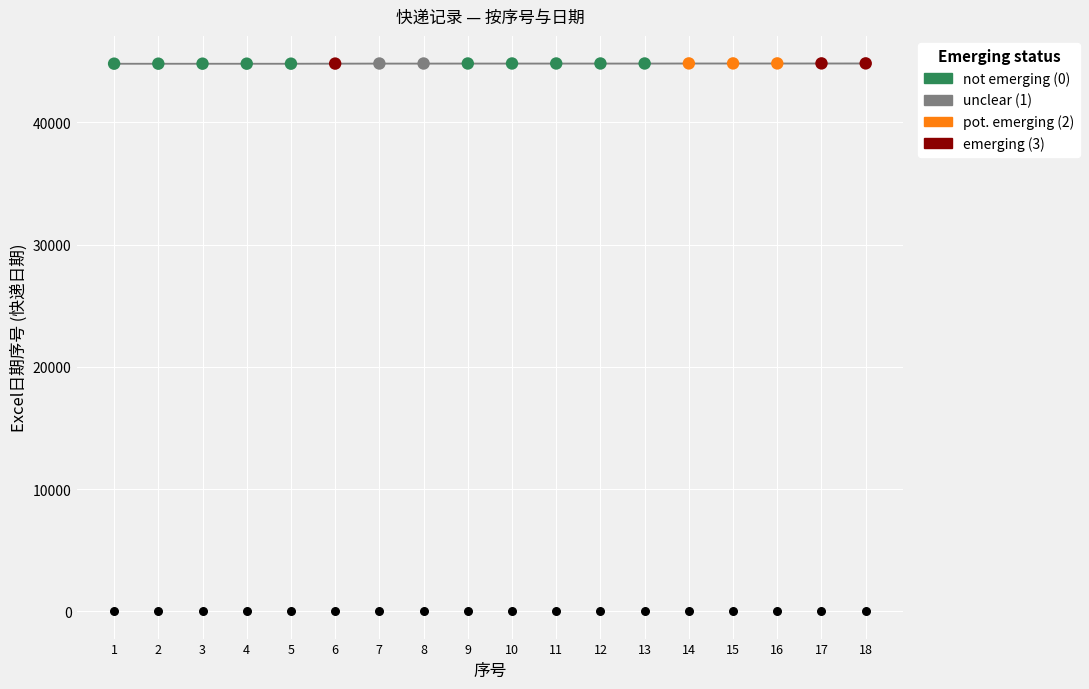

Which has a higher value, 1 or 2?

1